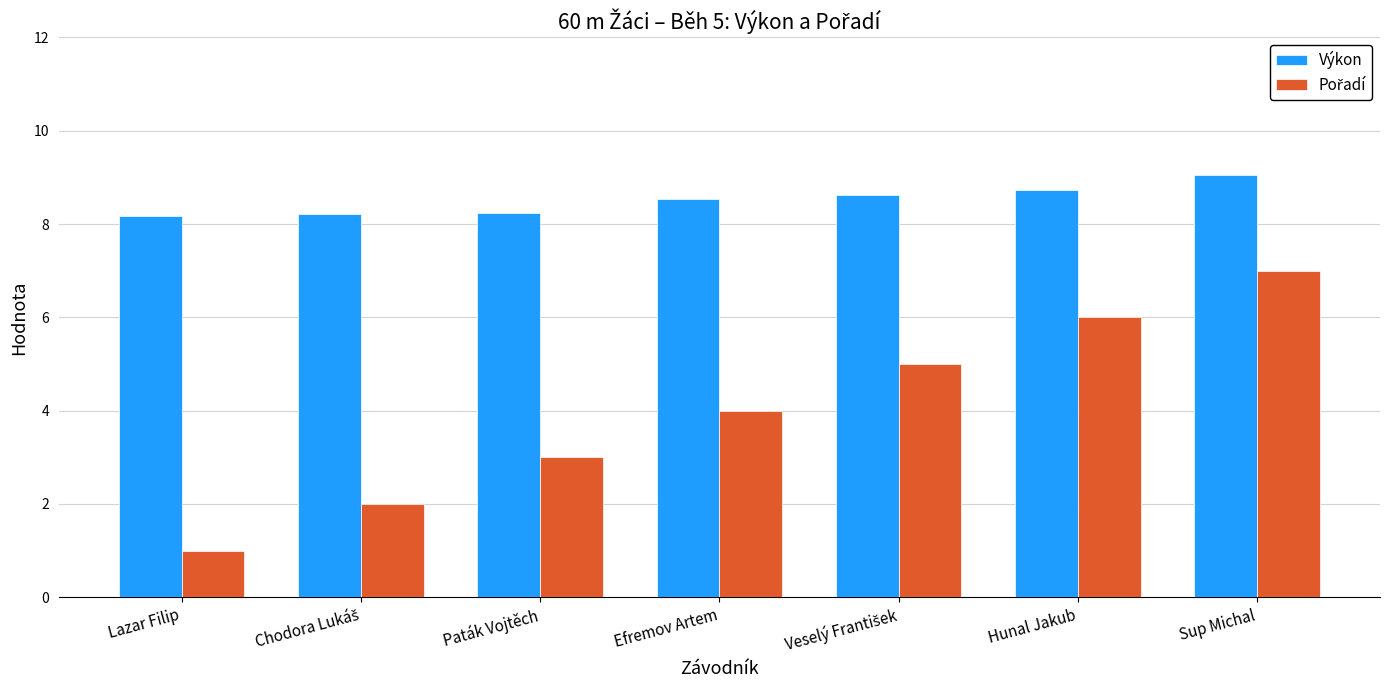

The Výkon series shows 8.5 at Efremov Artem. True or false?

True